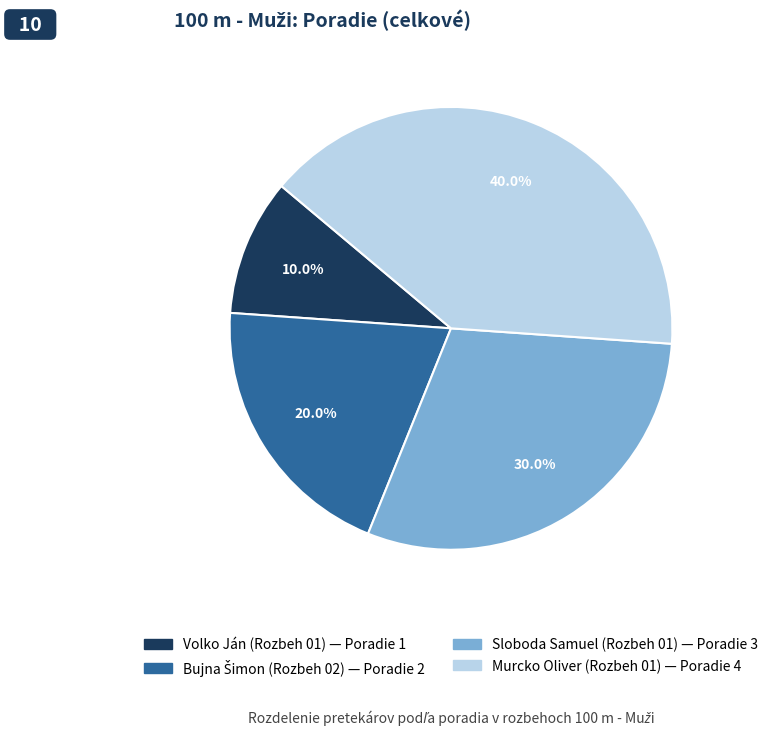

What percentage is the Murcko Oliver (Rozbeh 01) slice, to the nearest percent?

40%